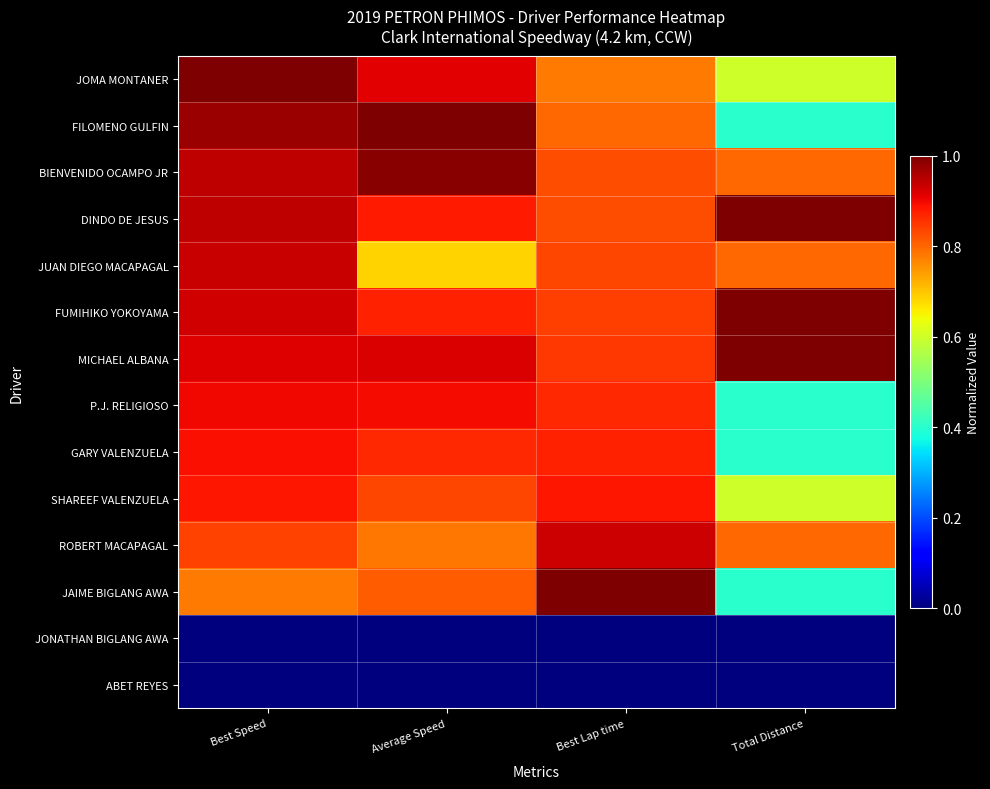

How many data points does each series have?

4